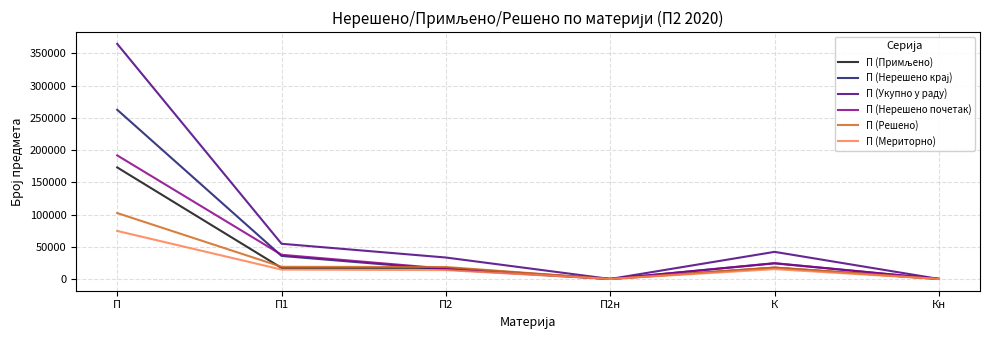

Read the П (Нерешено почетак) value at Кн.

48